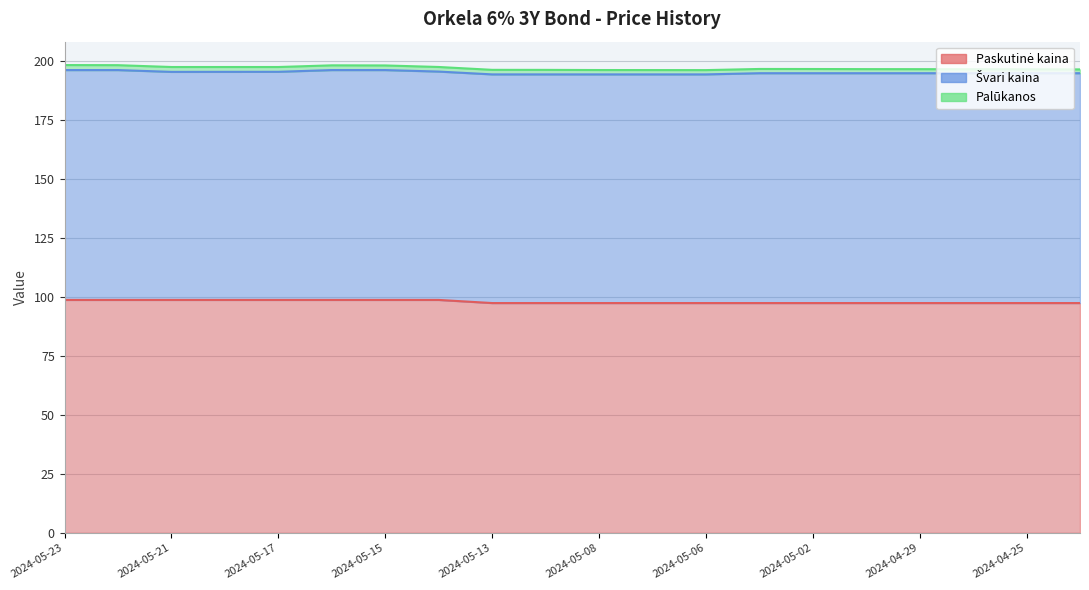

Which category has the highest value in the Palūkanos series?

2024-05-23